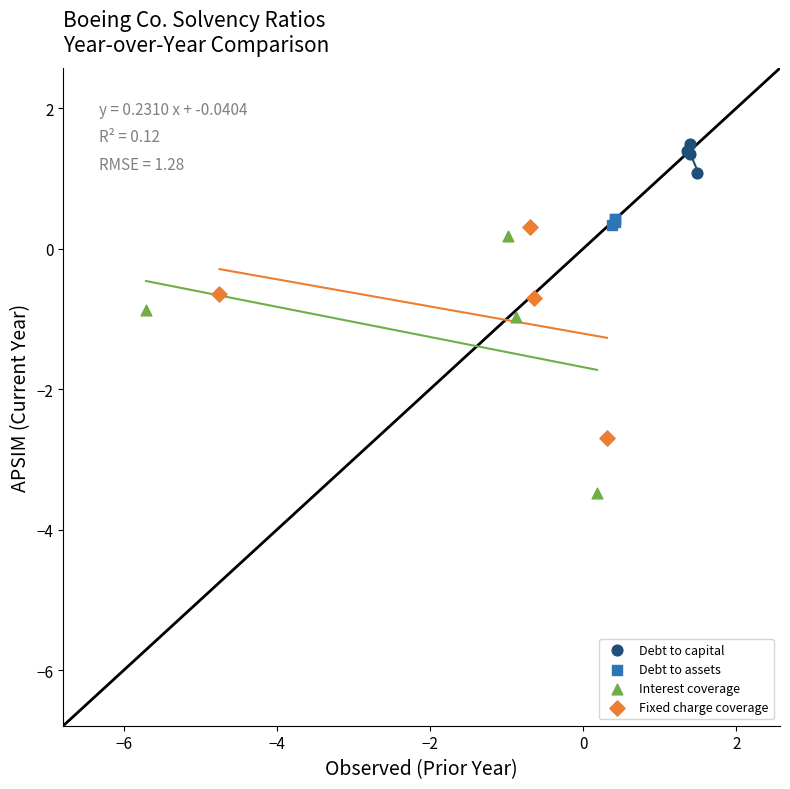

Which series reaches the maximum Y coordinate?

Debt to capital